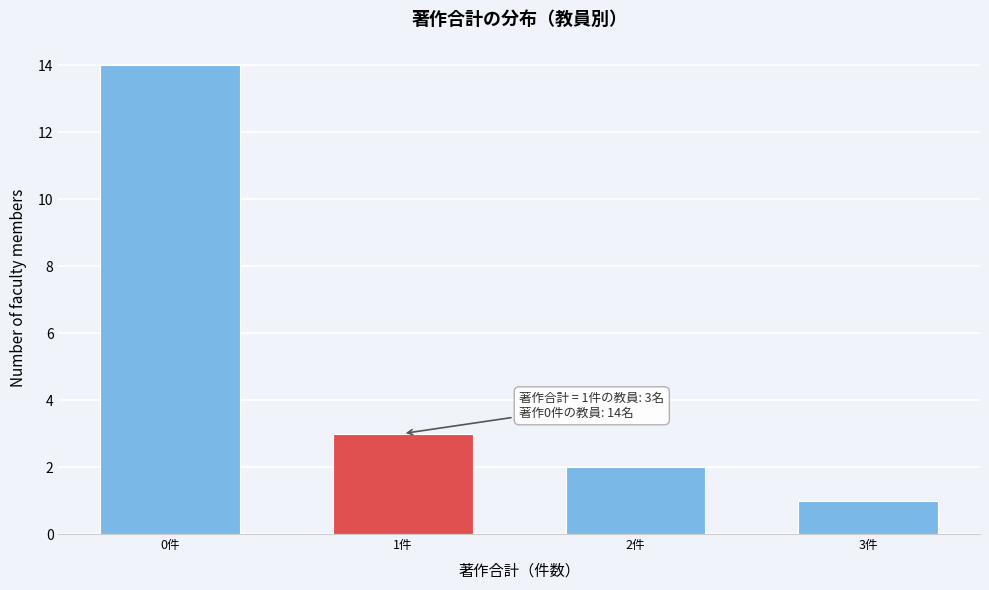

Reading left to right, list all the values displayed in this chart.

0件=14	1件=3	2件=2	3件=1